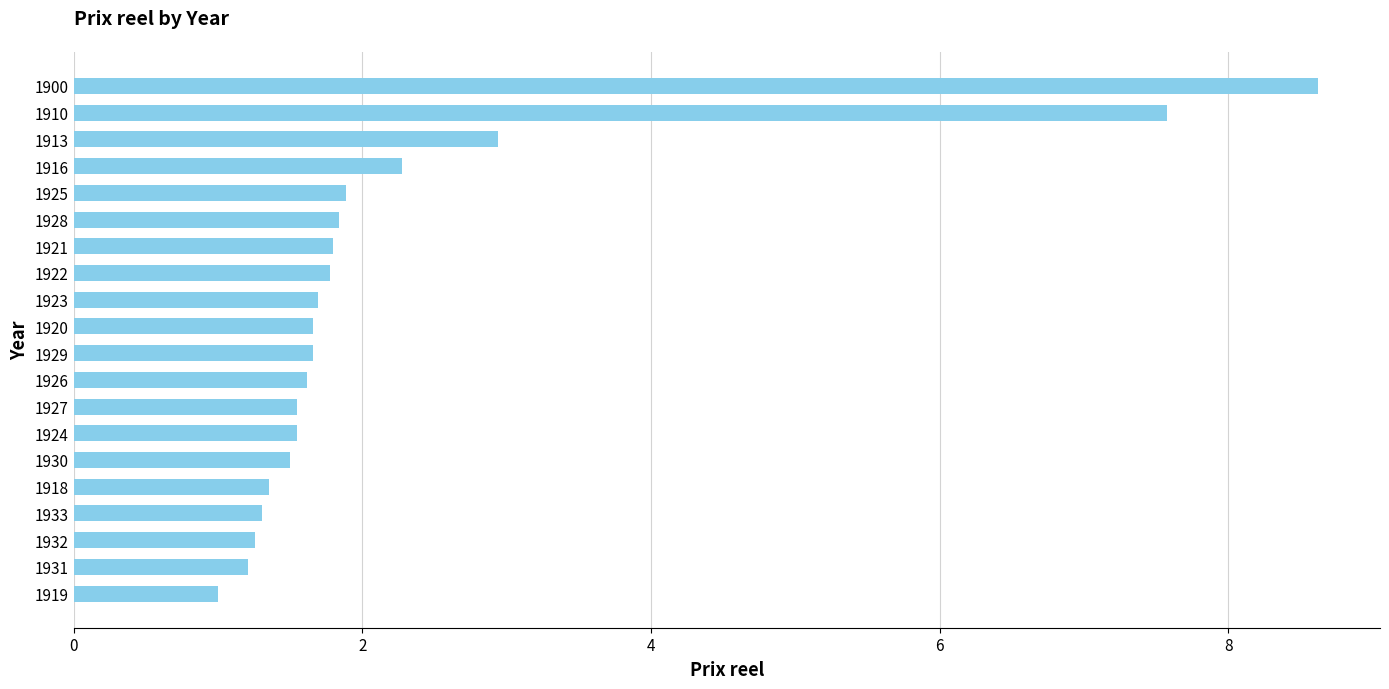

The value at 1922 is 1.8. True or false?

True